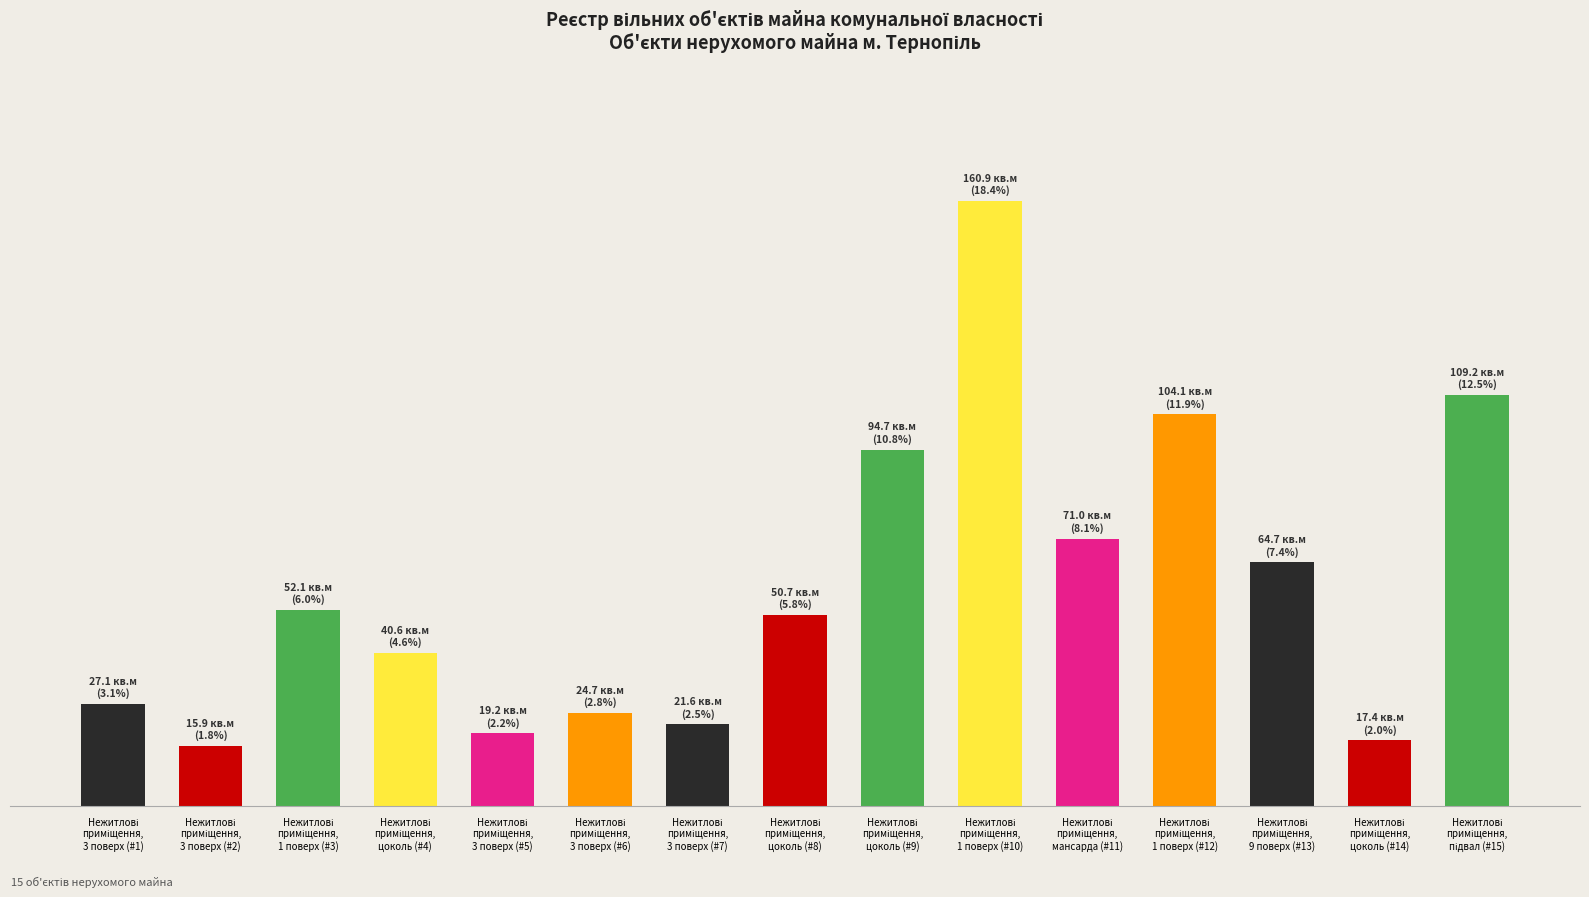

What is the value of the 14th bar from the left?

17.4